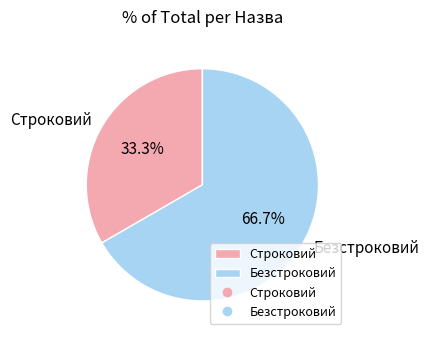

Count the number of slices in the pie.

2